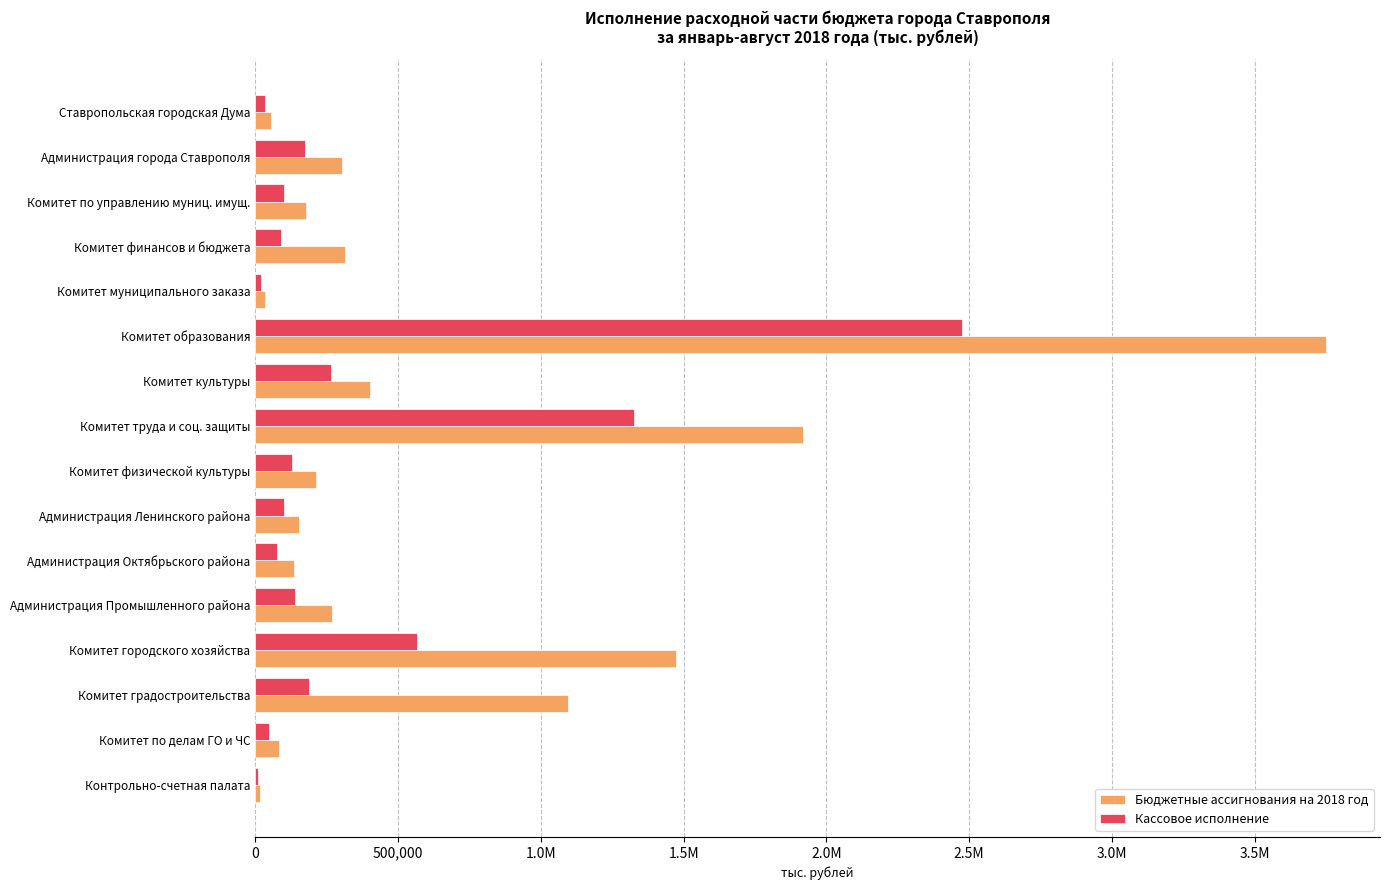

What is the average value of the Кассовое исполнение series?

359004